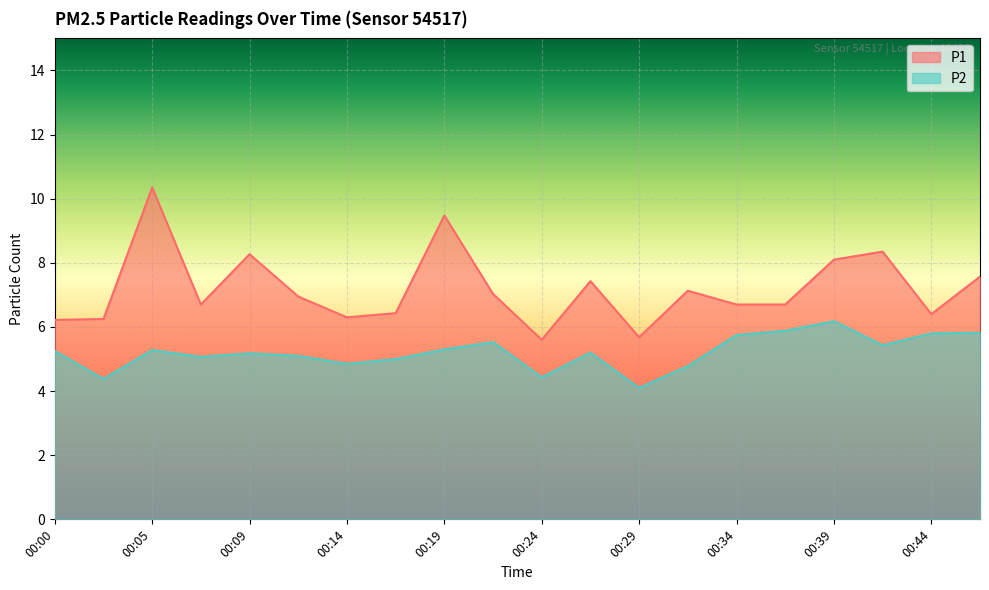

Is it true that P2 equals 8.5 at 00:27?

False